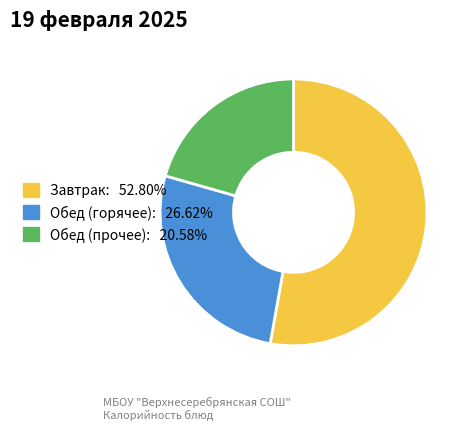

Is there any slice that represents more than half of the pie?

Yes